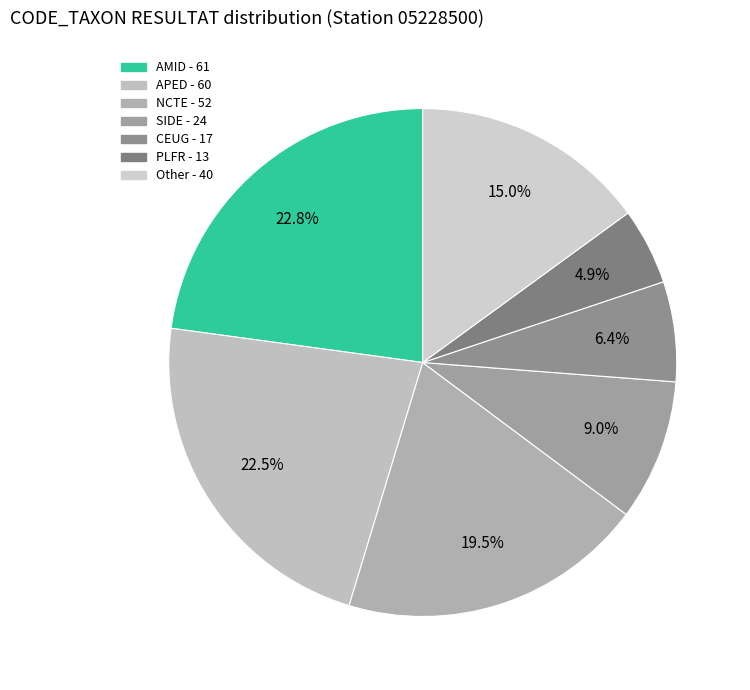

Count the number of slices in the pie.

7